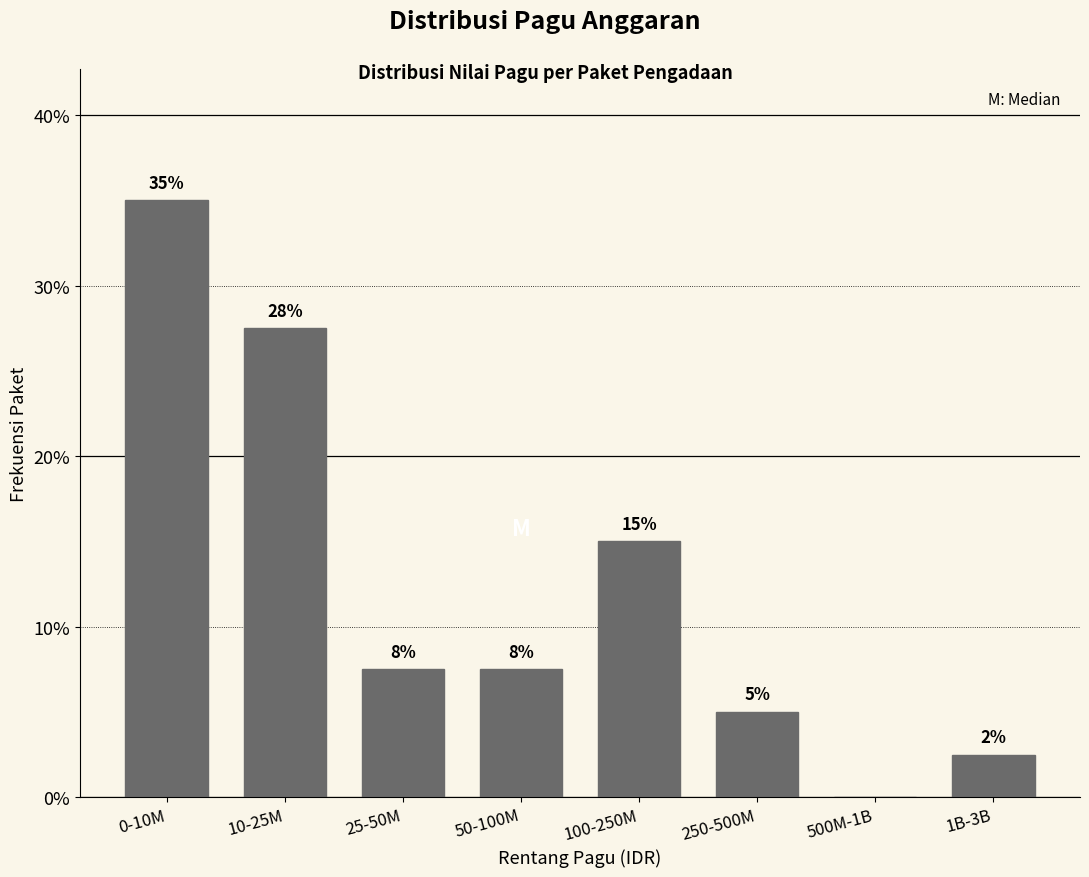

Are the bars horizontal?

No